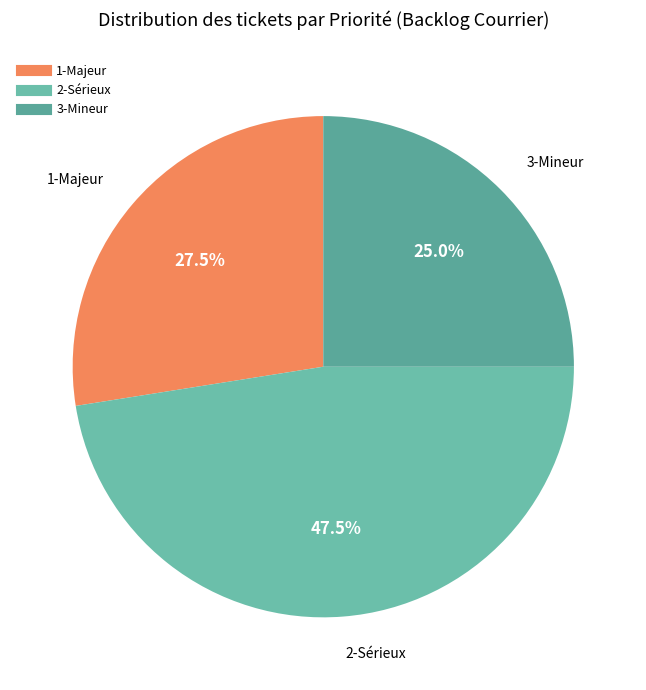

How many slices are in this pie chart?

3